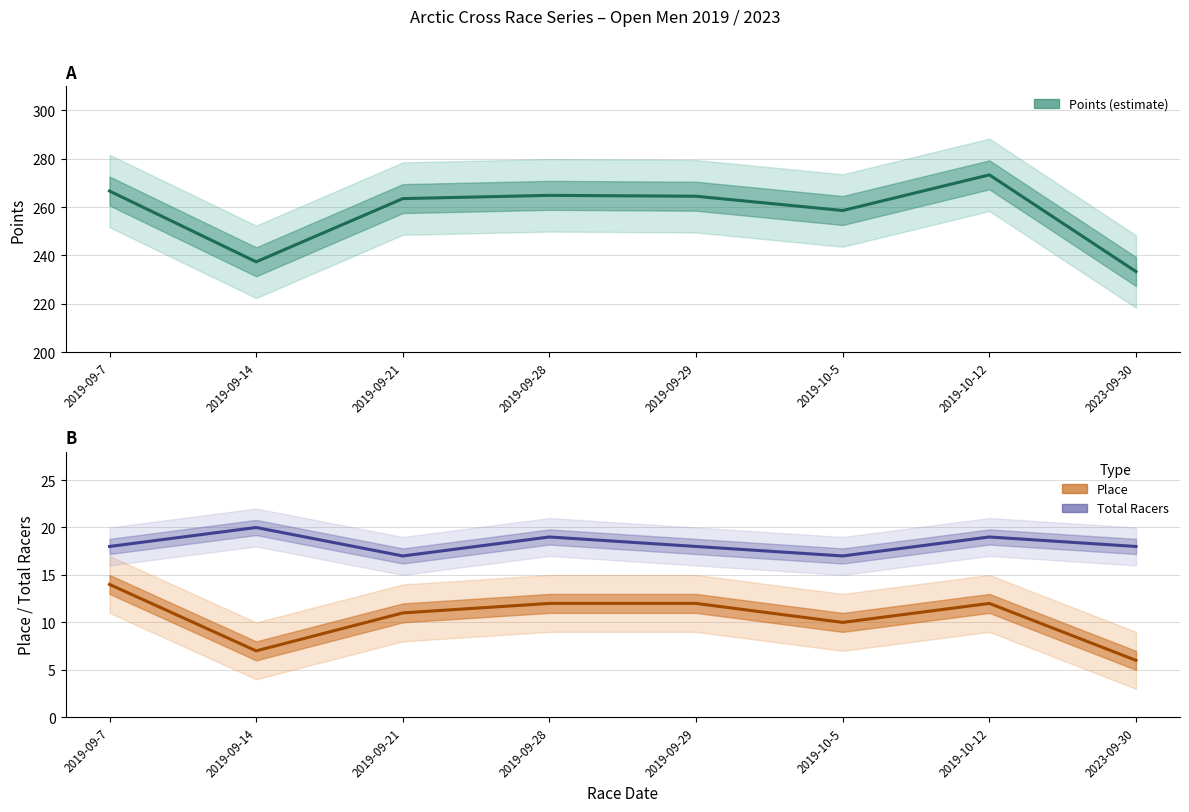

What is the label of the 5th point from the right?

2019-09-28